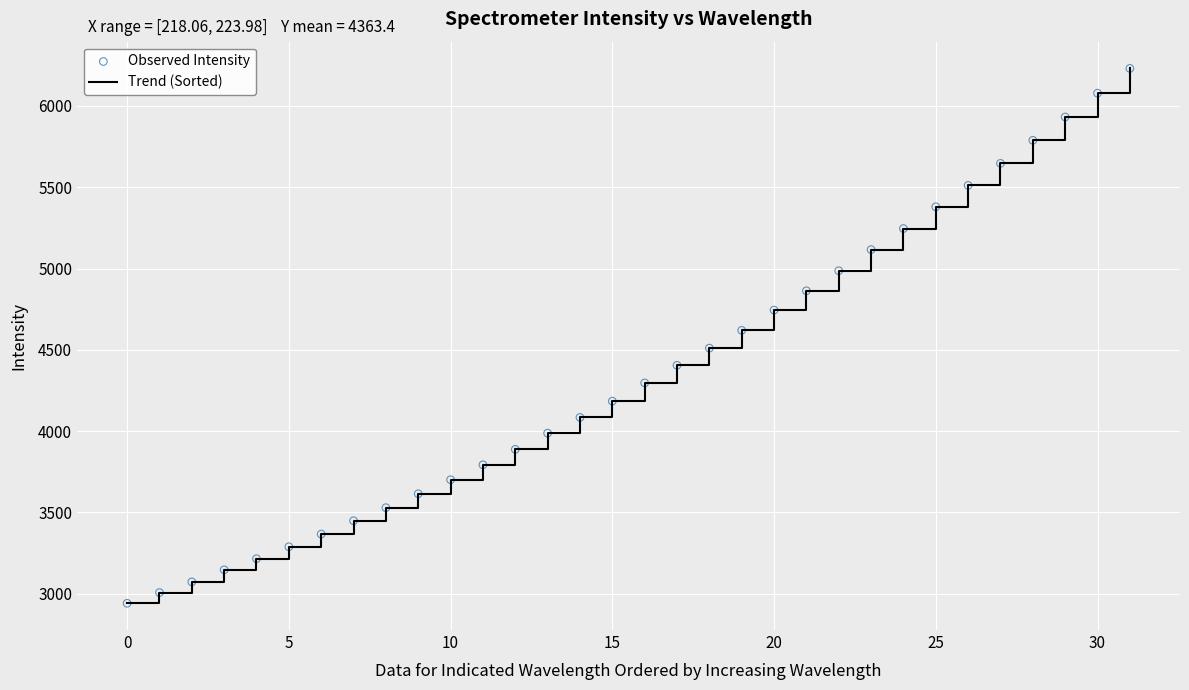

What is the smallest value displayed?

2941.6